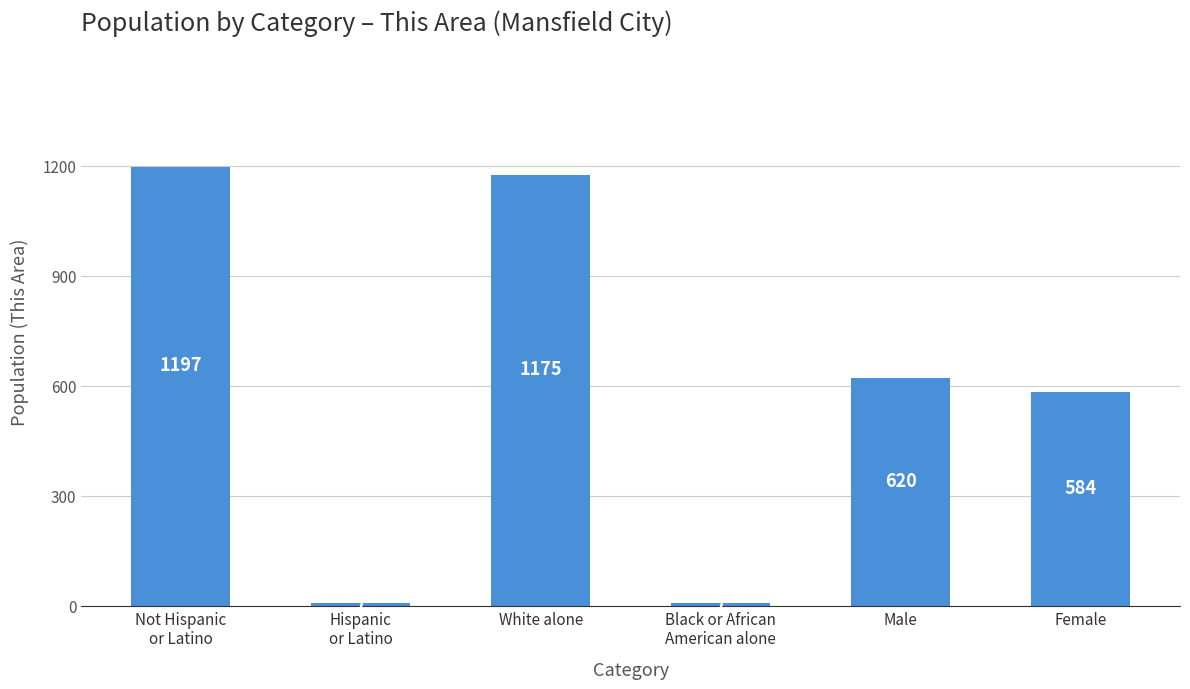

Reading left to right, what are all the values shown in this chart?

Not Hispanic
or Latino=1197	Hispanic
or Latino=7	White alone=1175	Black or African
American alone=7	Male=620	Female=584